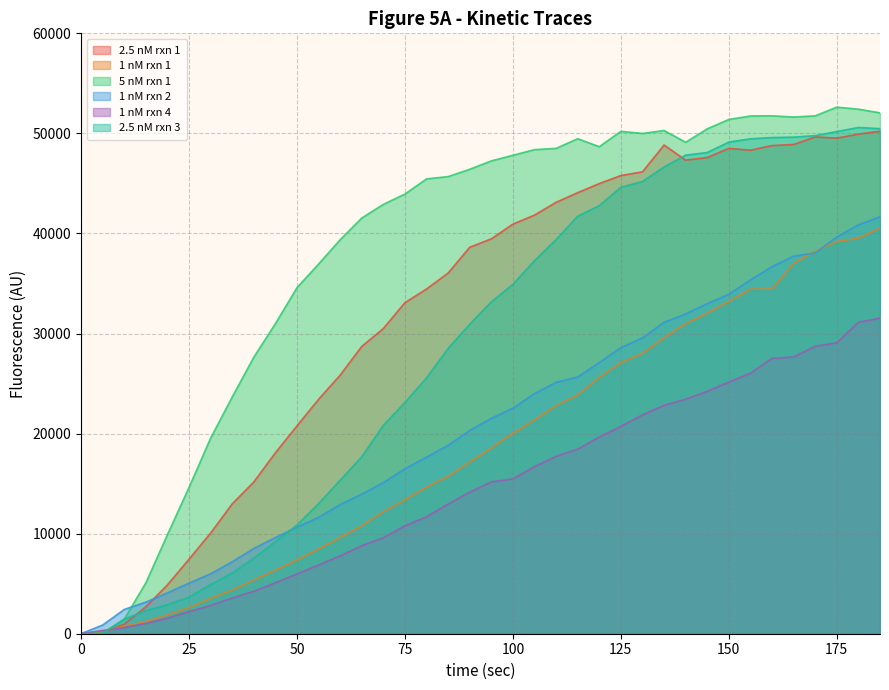

Which series has the largest range (max minus min)?

5 nM rxn 1